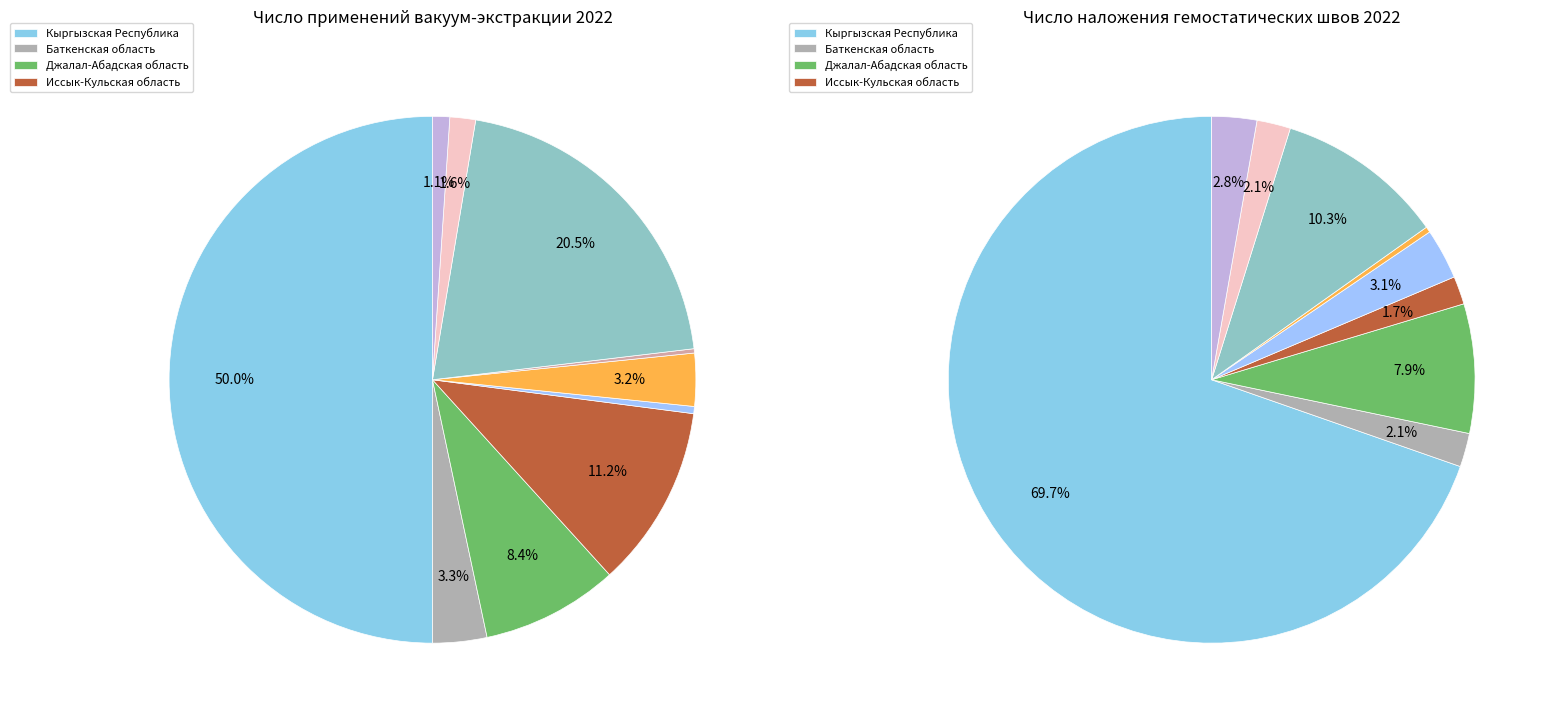

To the nearest percent, what is the difference between the Баткенская область and Чуйская область slice percentages?

17%